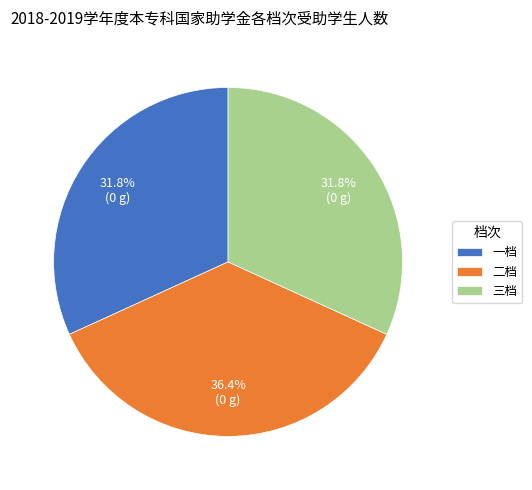

What is the ratio of the value at 三档 to the value at 一档?

1.0